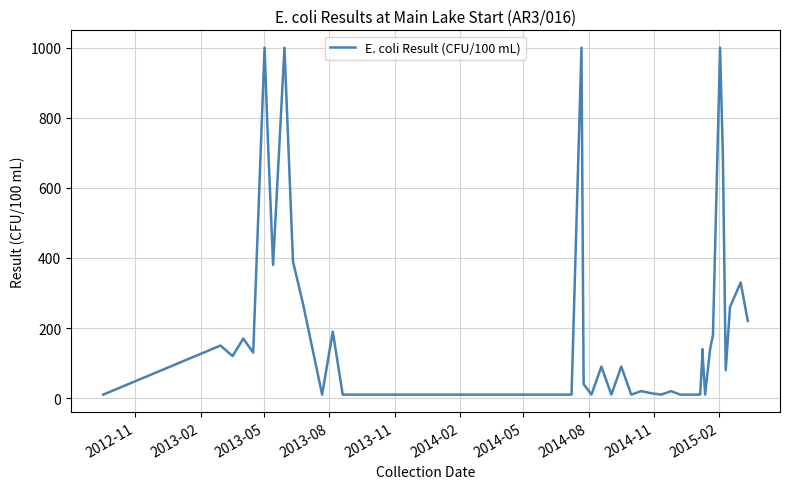

True or false: there are more than 1 points higher than both neighbors.

True